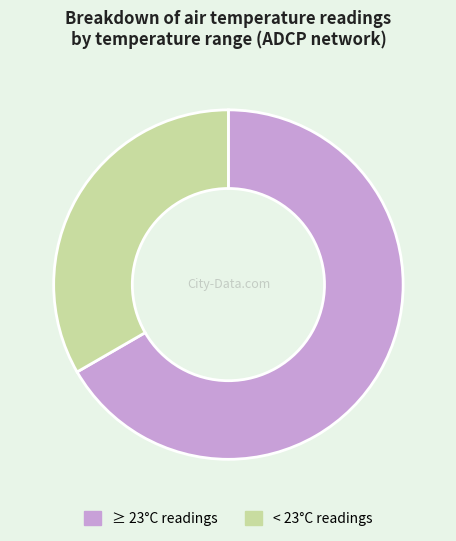

What is the smallest slice in the pie chart?

< 23°C readings